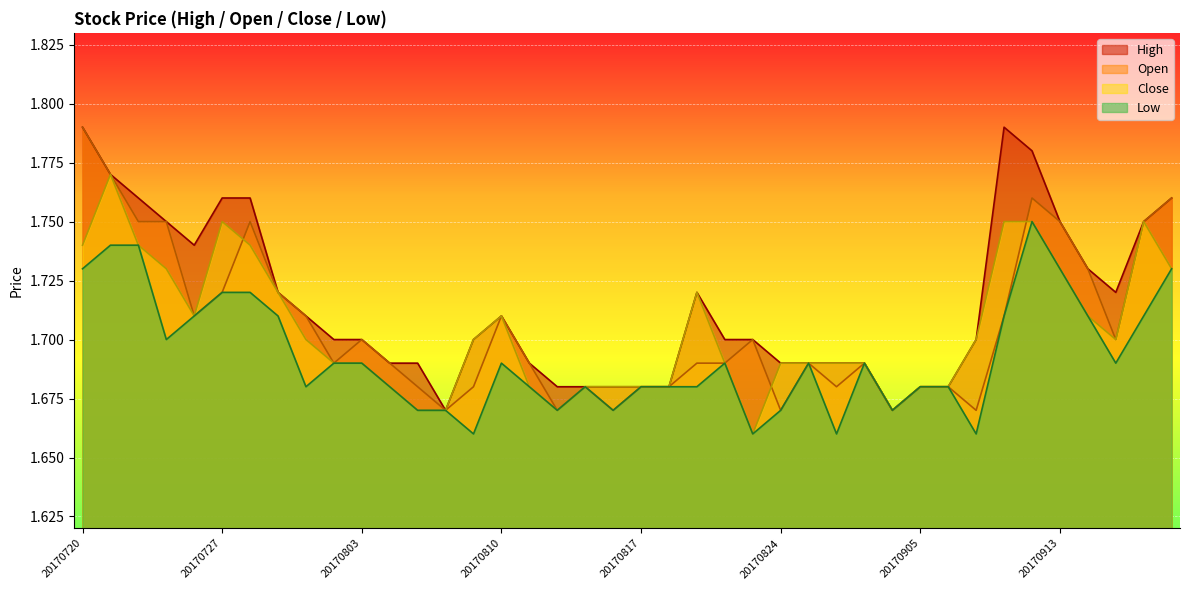

How many data points does each series have?

40